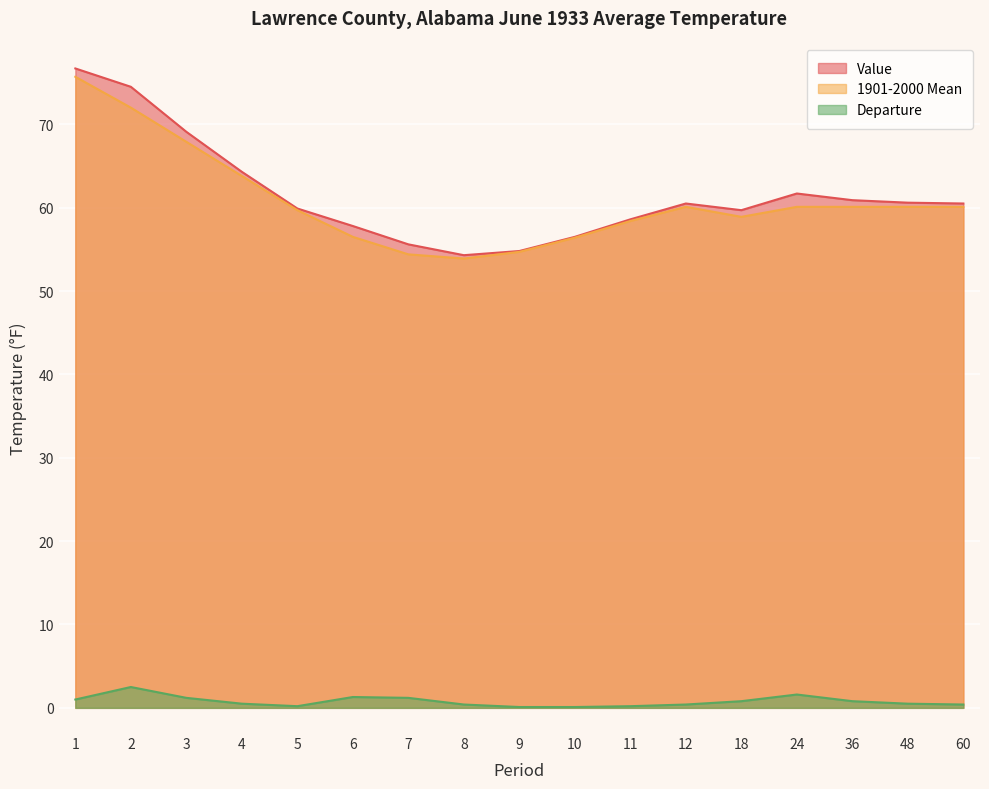

What is the highest value of the 1901-2000 Mean series?

75.7